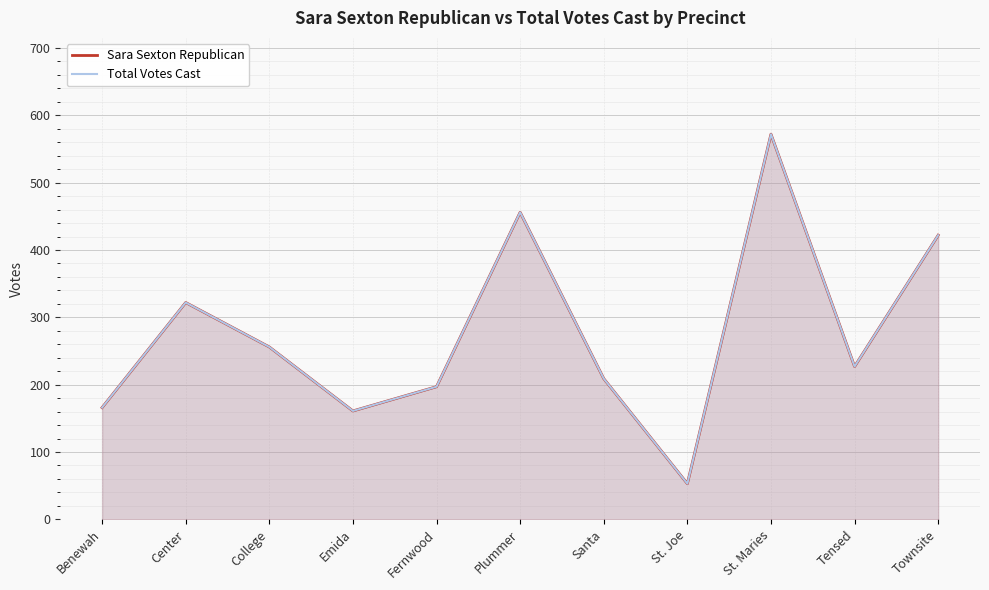

At which category does the chart reach its peak across all series?

St. Maries